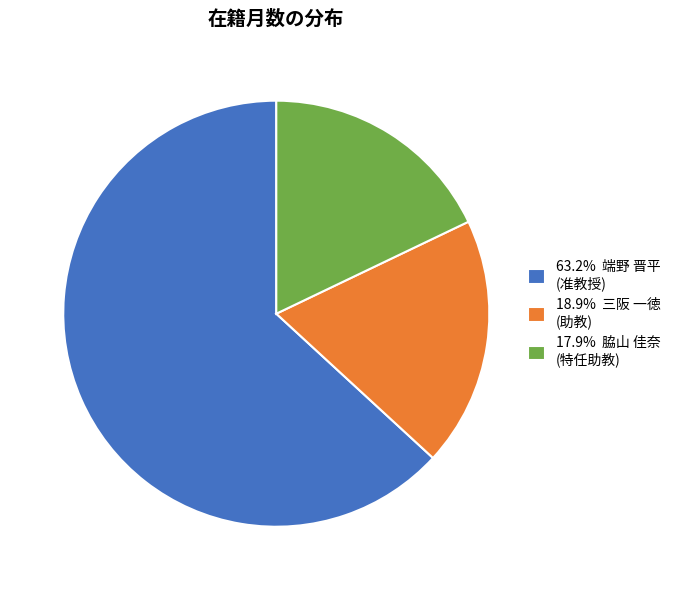

Is the sum of 17.9% 脇山 佳奈 (特任助教) and 63.2% 端野 晋平 (准教授) greater than half?

Yes